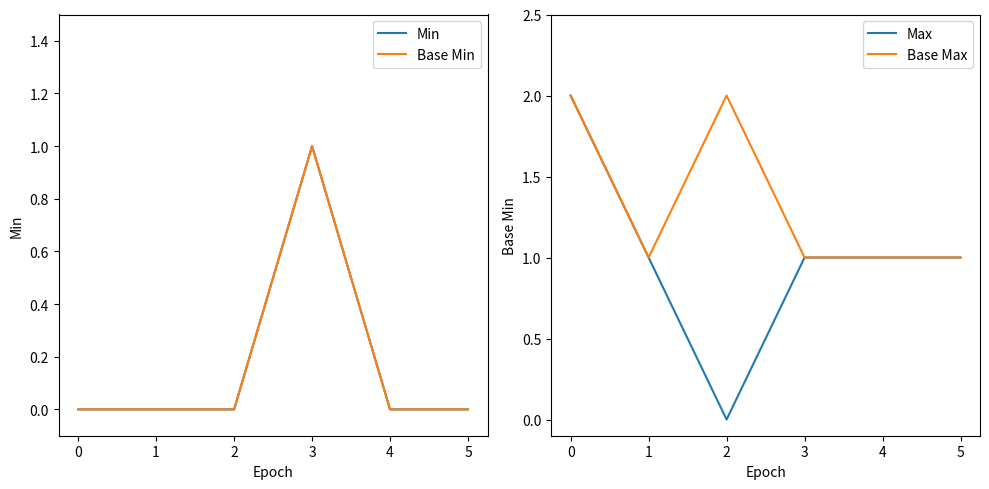

True or false: Base Min has a value of 1 at 3.

True